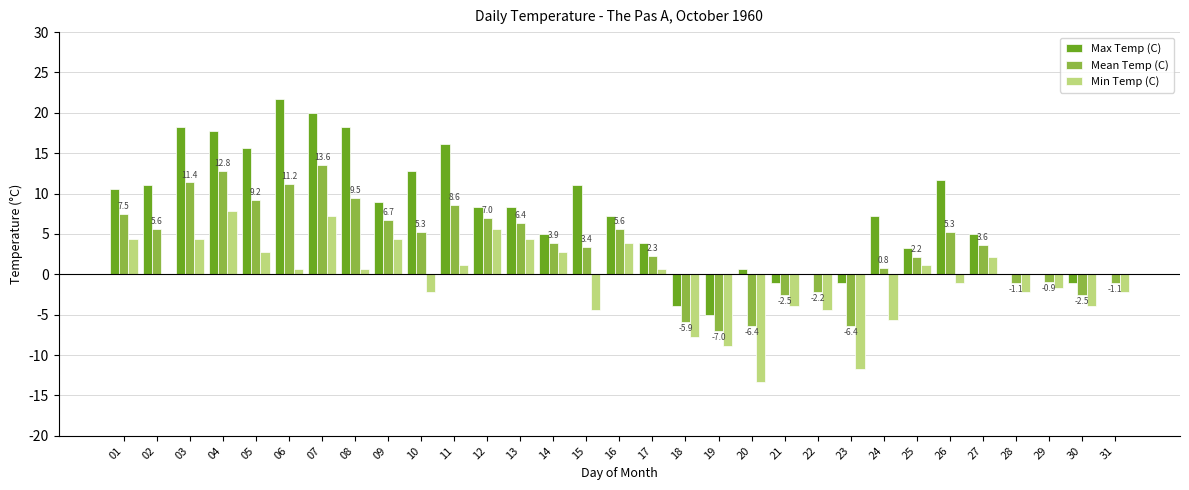

Is it true that Min Temp (C) equals 4.4 at 09?

True